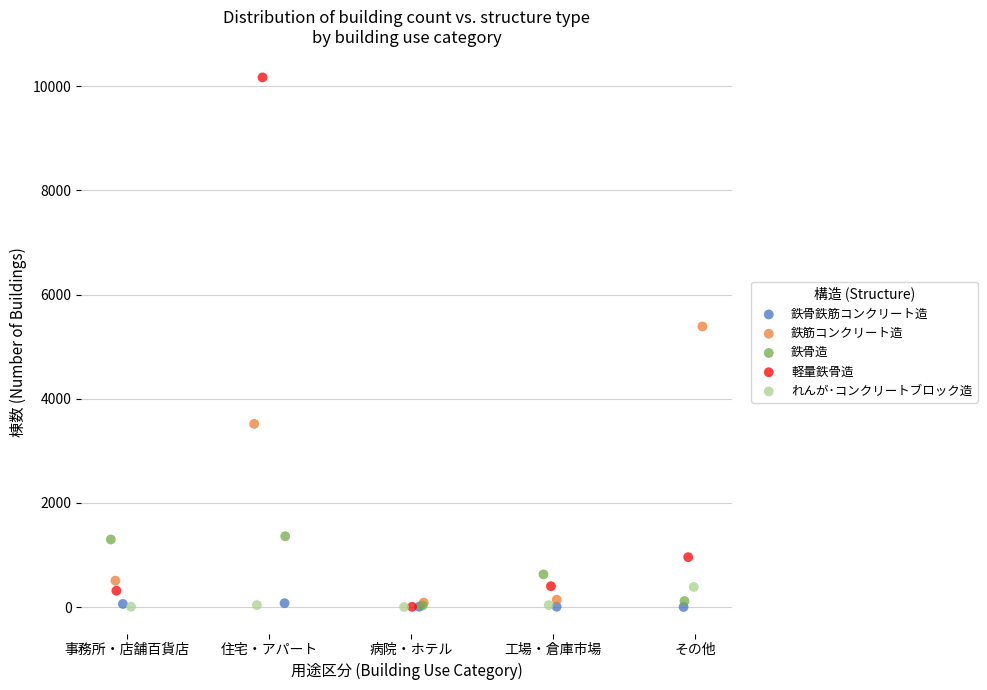

Which series has the widest spread of Y values?

軽量鉄骨造